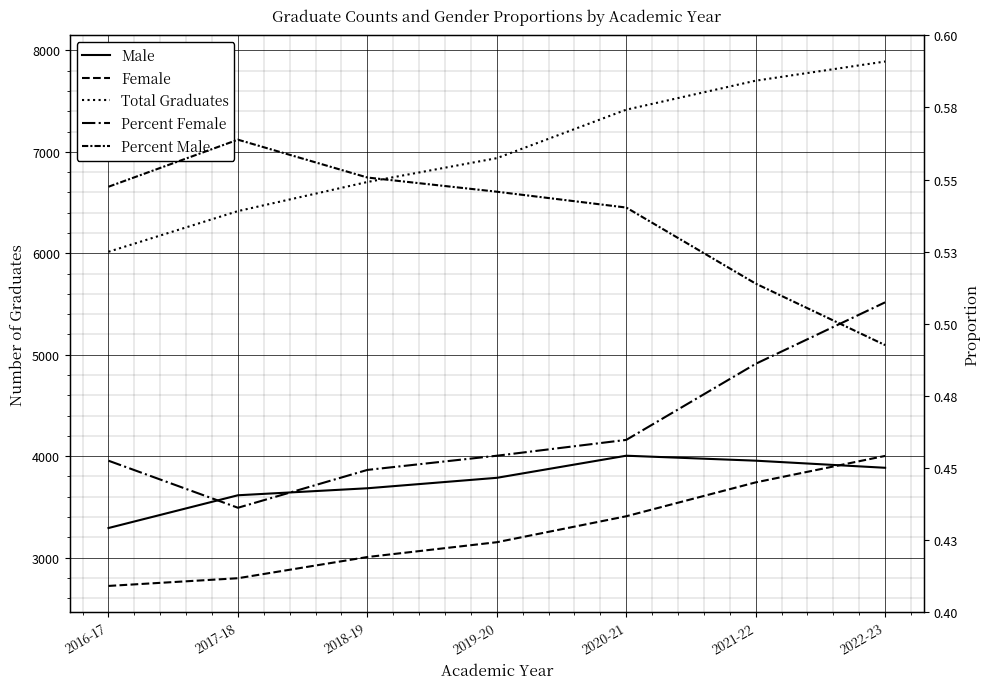

How many lines are shown in the chart?

5